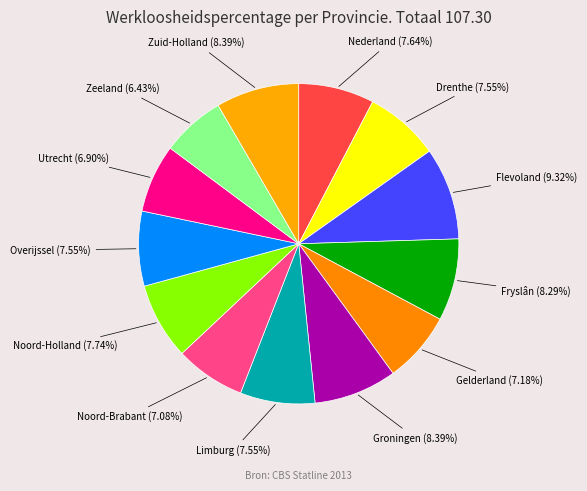

How many segments does this pie chart have?

13